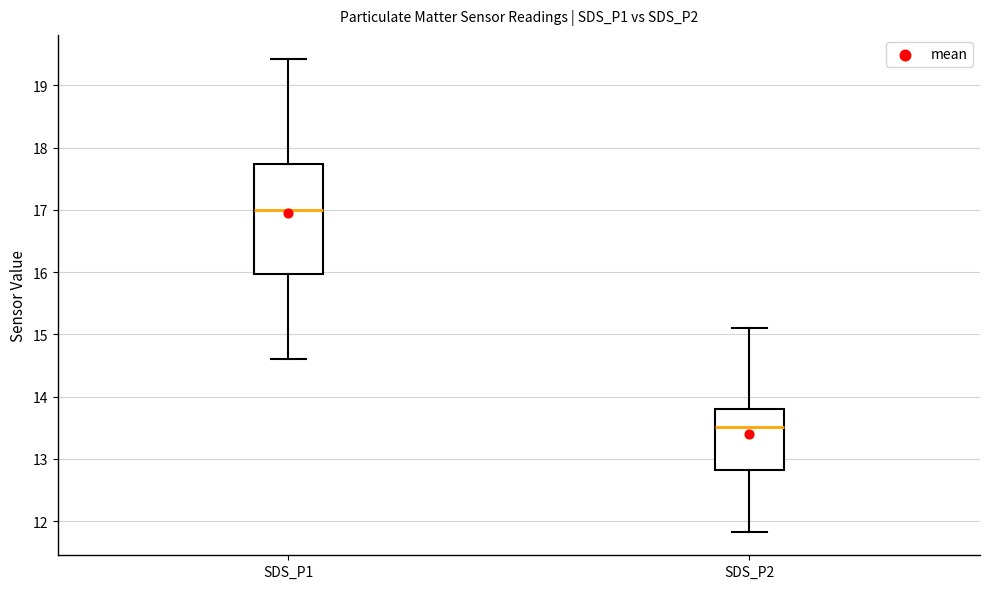

Reading left to right, read every box against the y-axis: the position of its median line, the range the box covers, and the ends of its whiskers. The values are not printed on the chart, so give them approximately, as read against the axis.

SDS_P1: median 17.0, box 16.0 to 17.7, whiskers 14.6 to 19.4
SDS_P2: median 13.5, box 12.8 to 13.8, whiskers 11.8 to 15.1